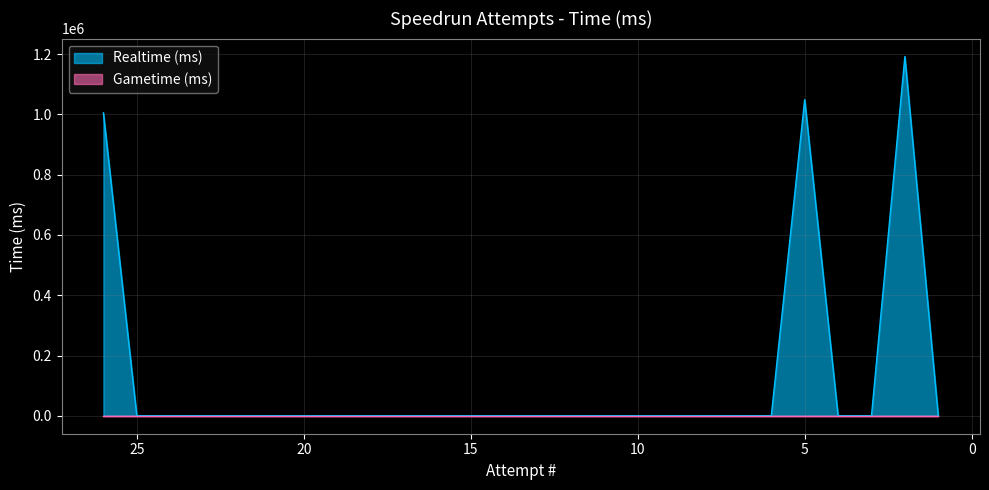

At which category does the chart reach its peak across all series?

2